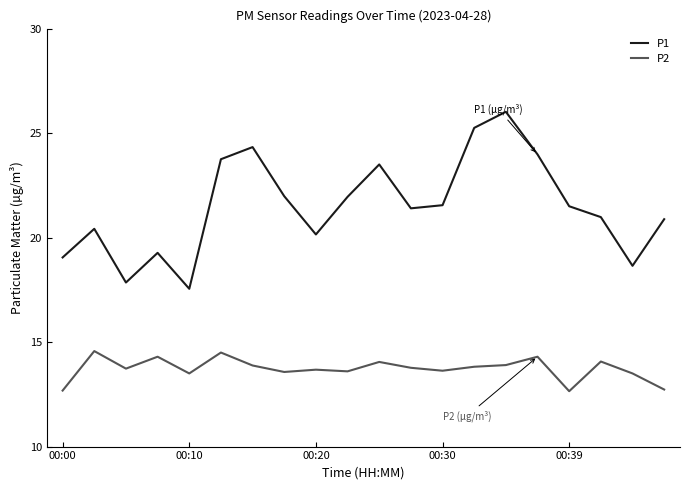

Which series has the largest total across all categories?

P1